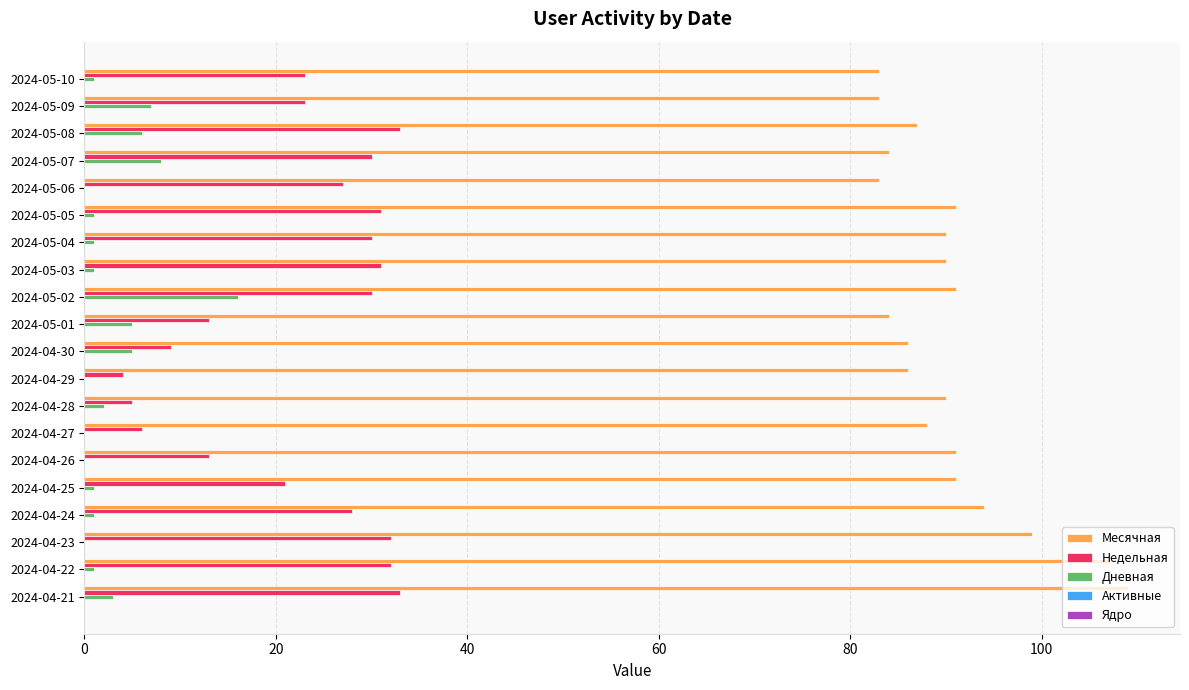

At which category is the sum across all series the highest?

2024-04-21